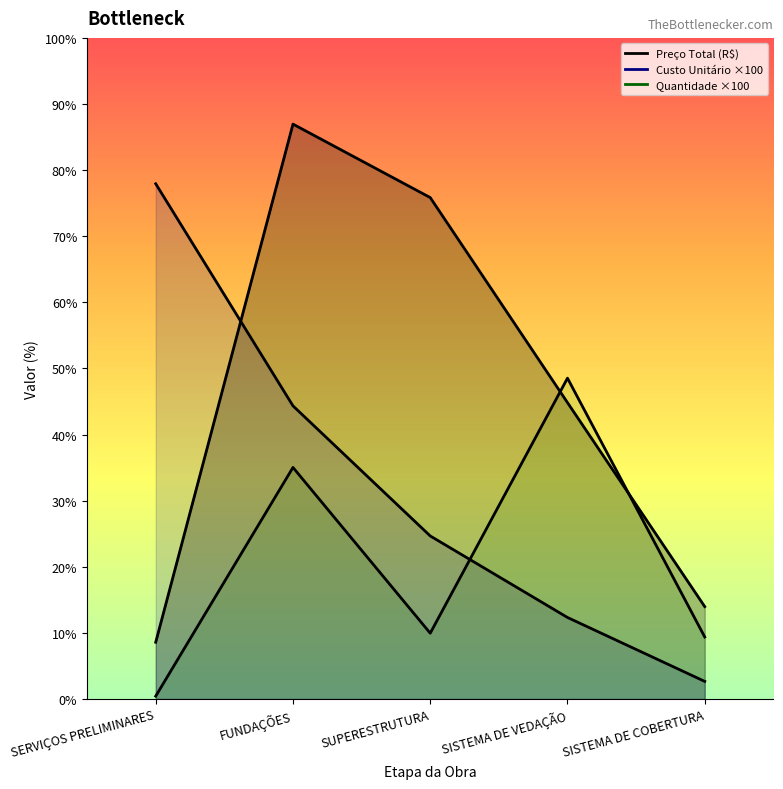

How many data points in Custo Unitário are above 14083?

3